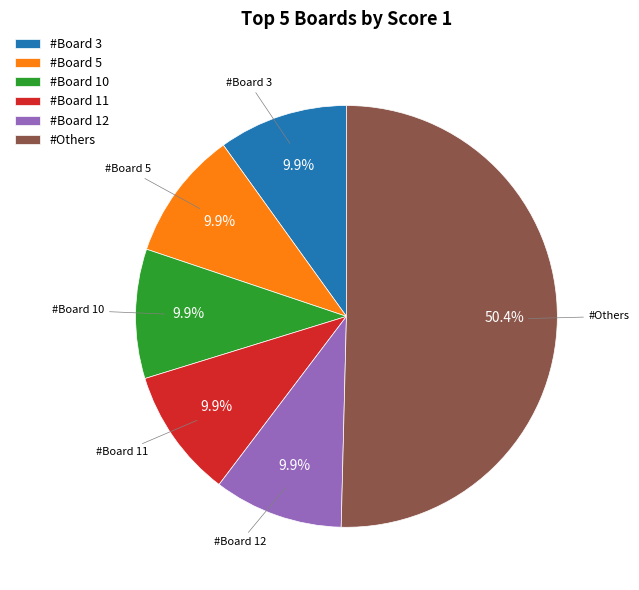

Combined, what portion of the pie is #Board 5 and #Board 12?

19.8%